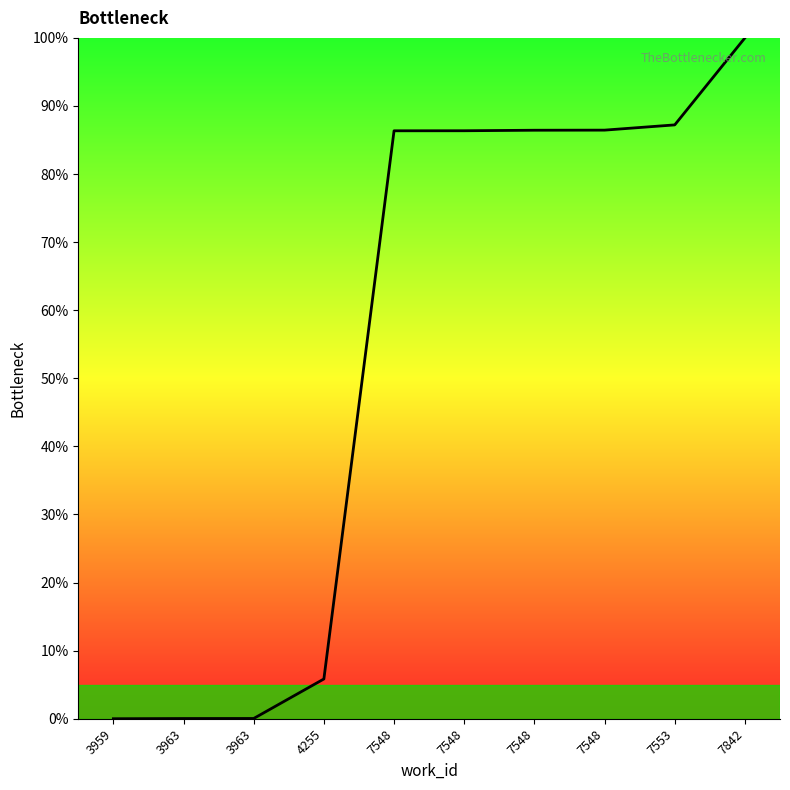

At which label does the data first exceed 86?

7548